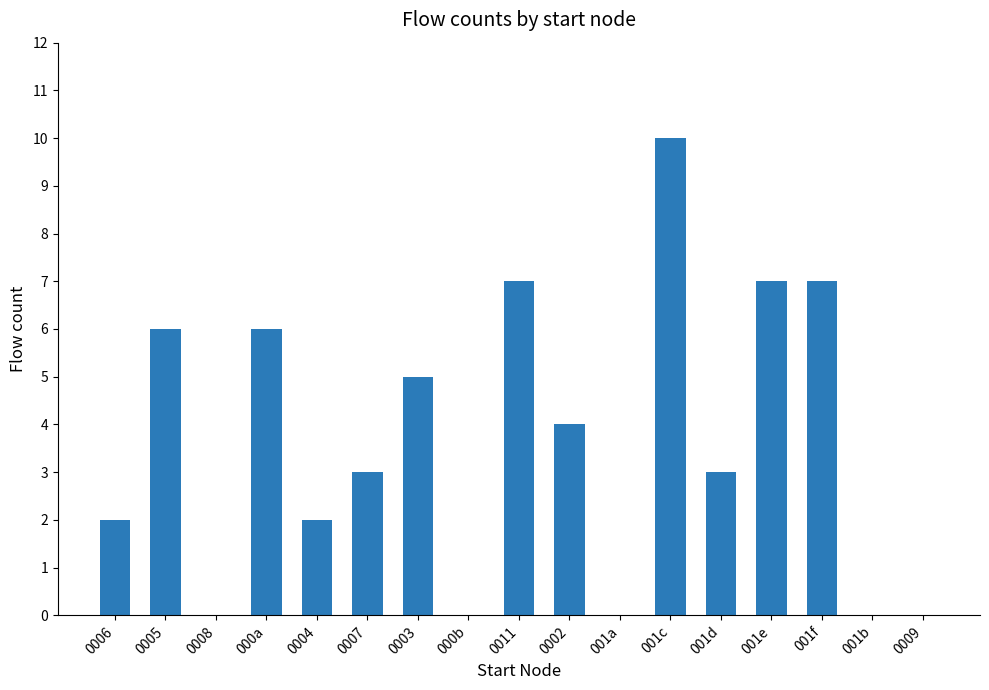

Which has a higher value, 001c or 0009?

001c